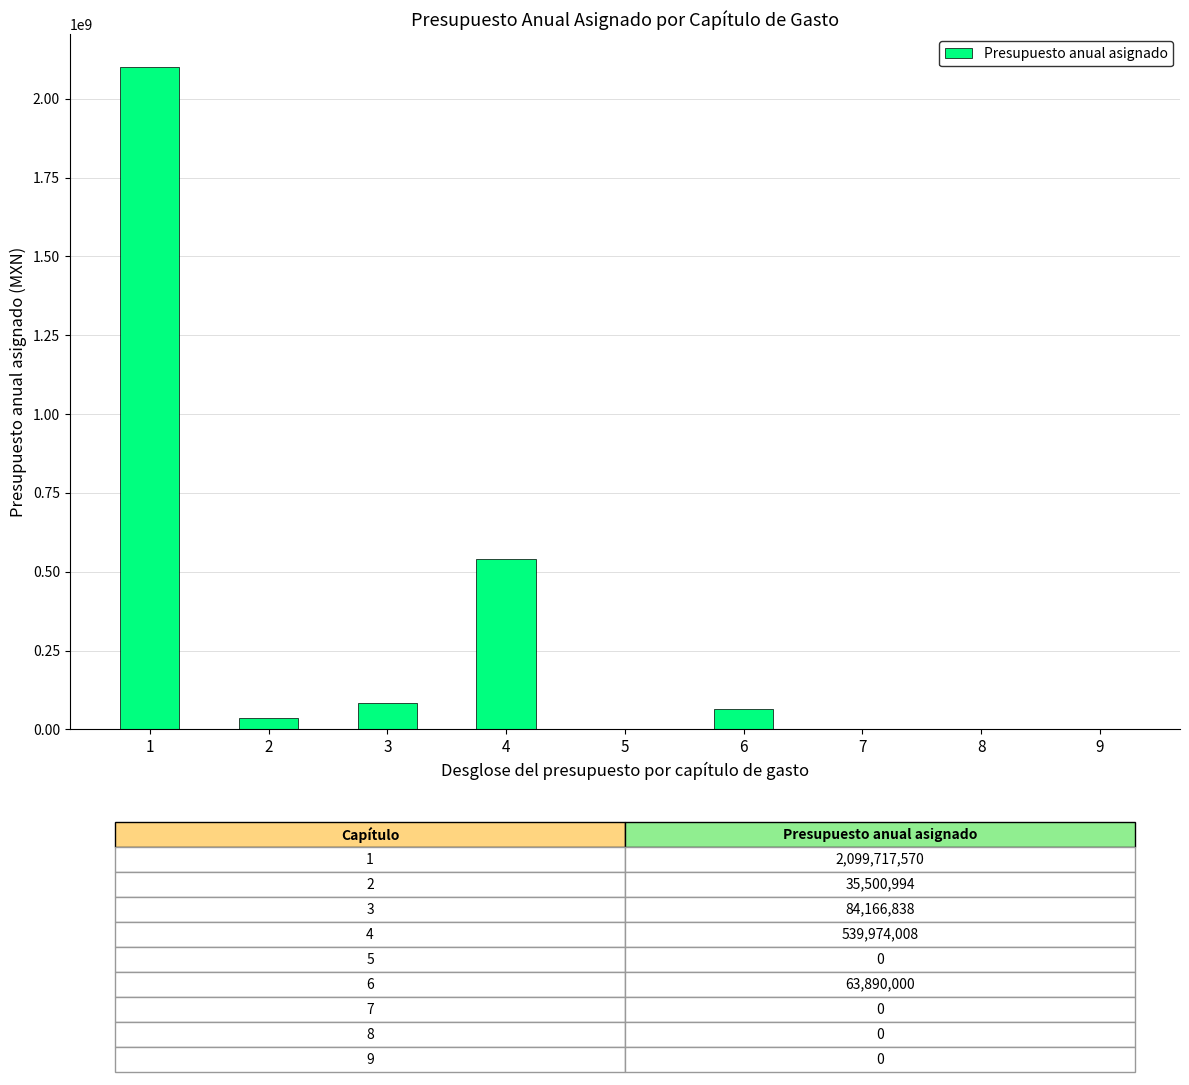

What is the sum of all values?

2823249410